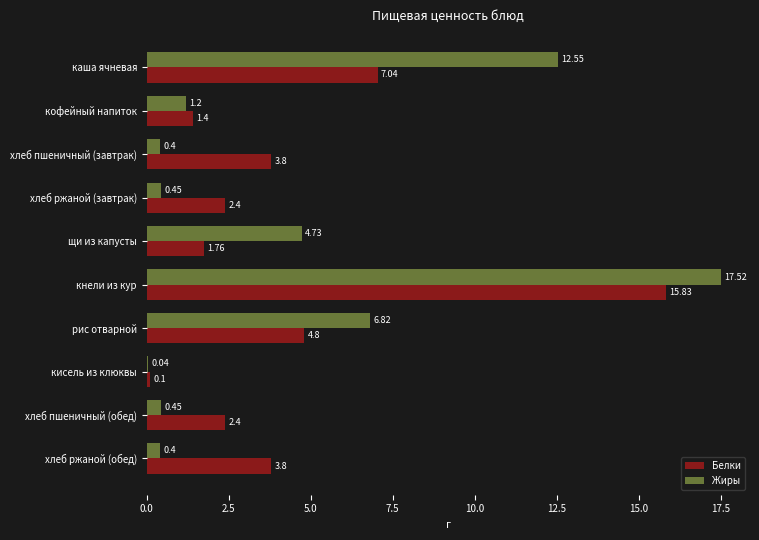

Is the value of Жиры at щи из капусты greater than the value of Белки at рис отварной?

No